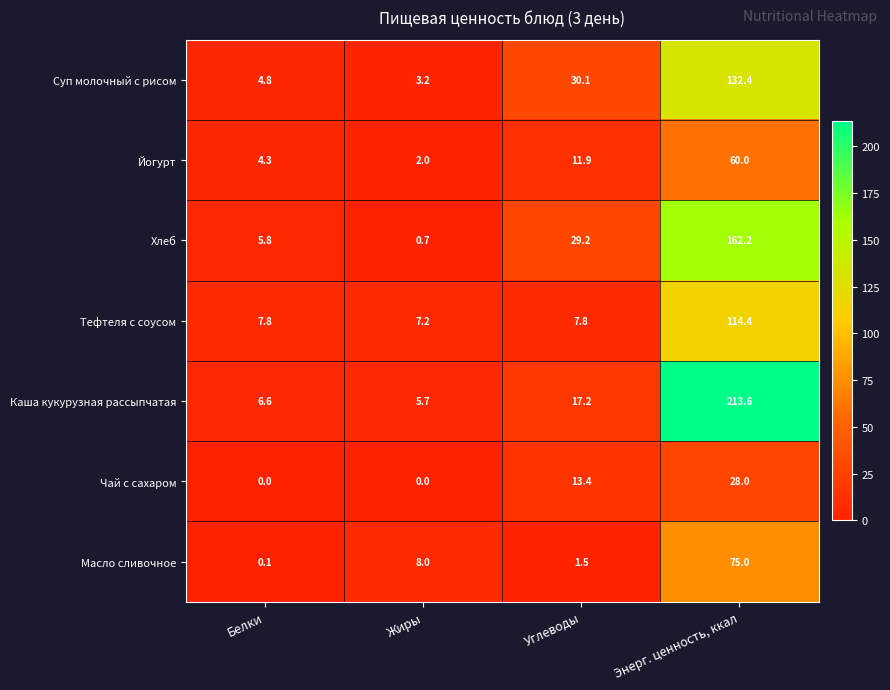

Which category has the lowest value in the Каша кукурузная рассыпчатая series?

Жиры